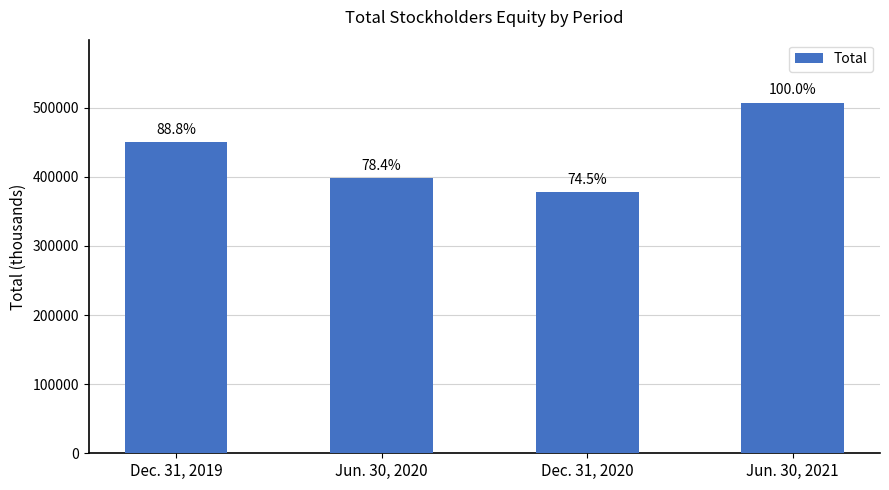

Count the values in the range 397861 to 507245.

3